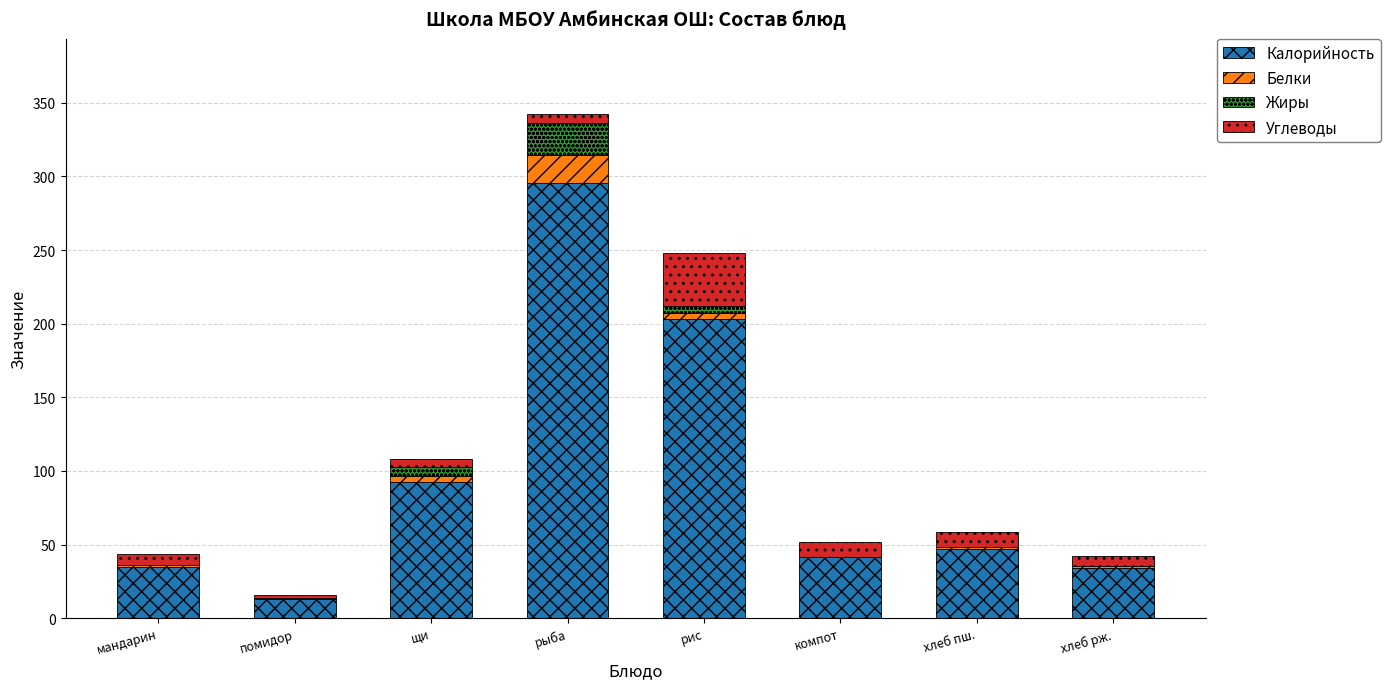

The Калорийность series shows 13.1 at мандарин. True or false?

False